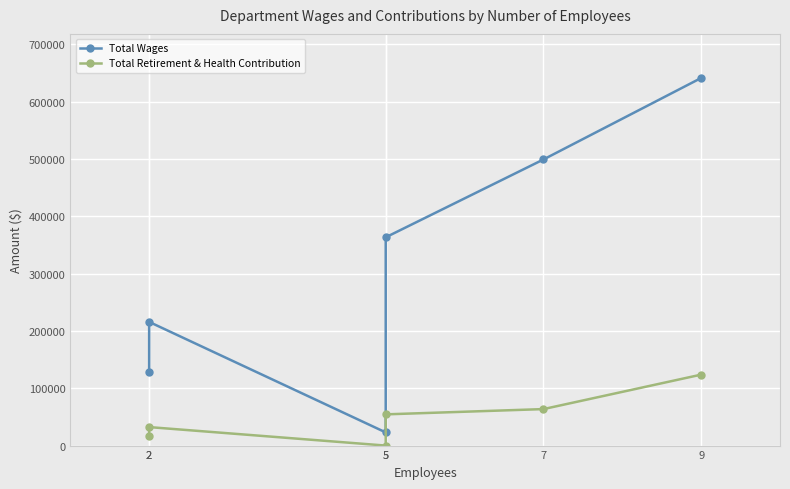

What is the total value across all series at 5?

22970